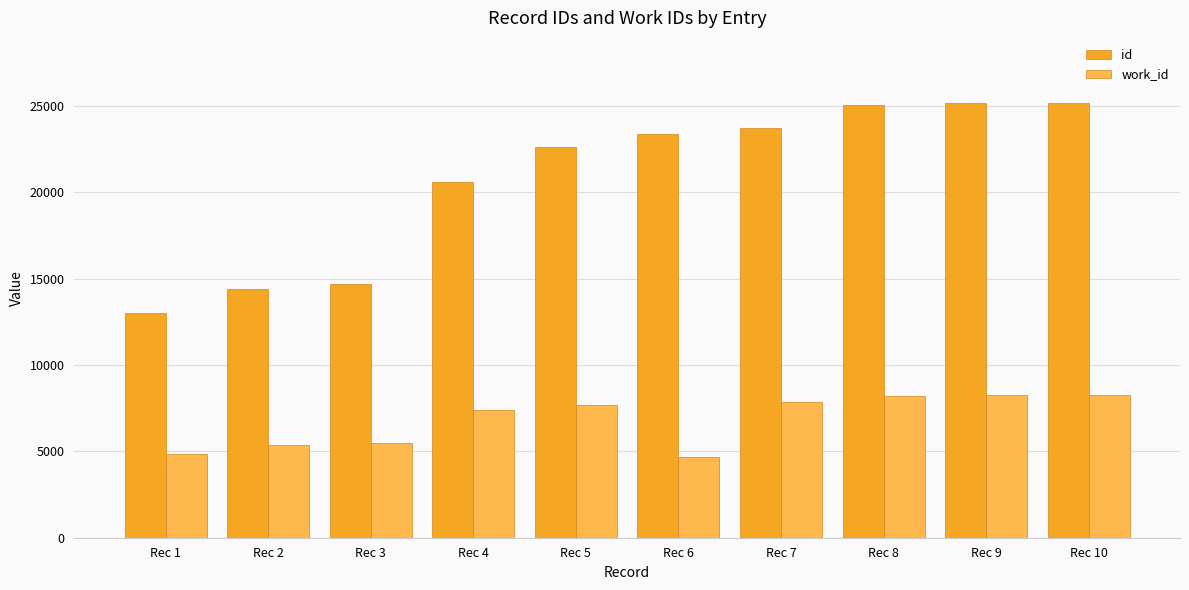

What is the value of the id bar at the 1st from the left?

13041